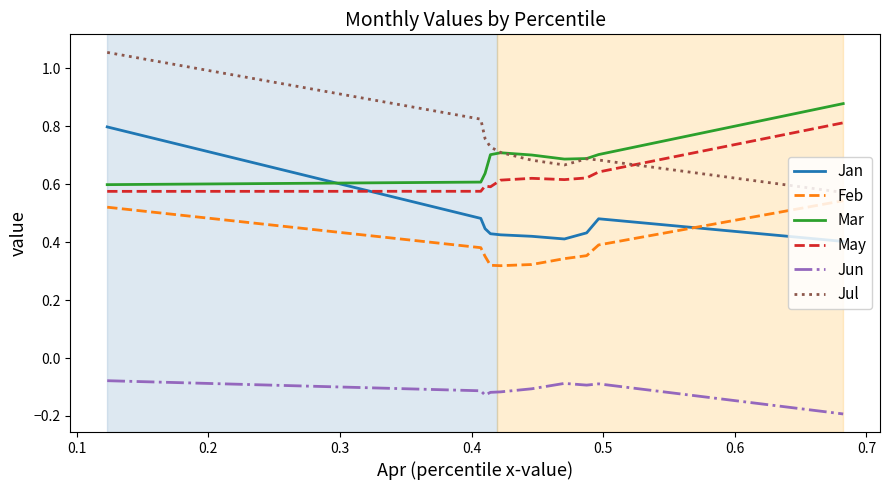

True or false: Mar and May cross at least once.

False